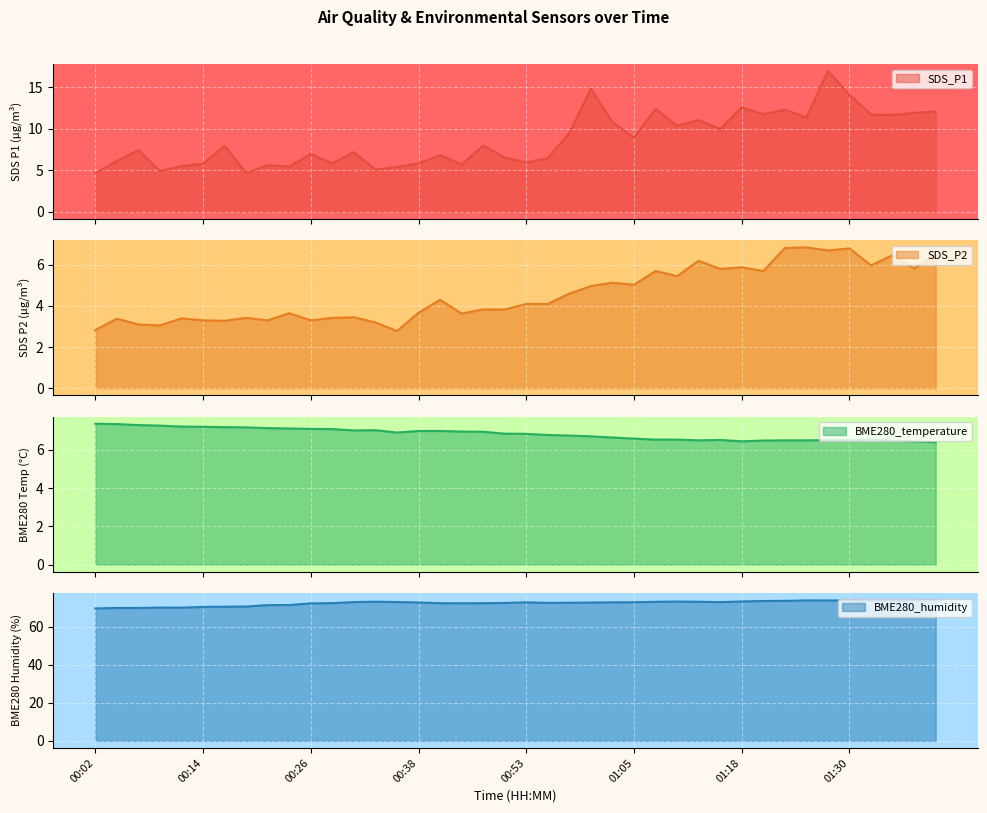

Which has a higher value, 00:36 or 00:28?

00:28